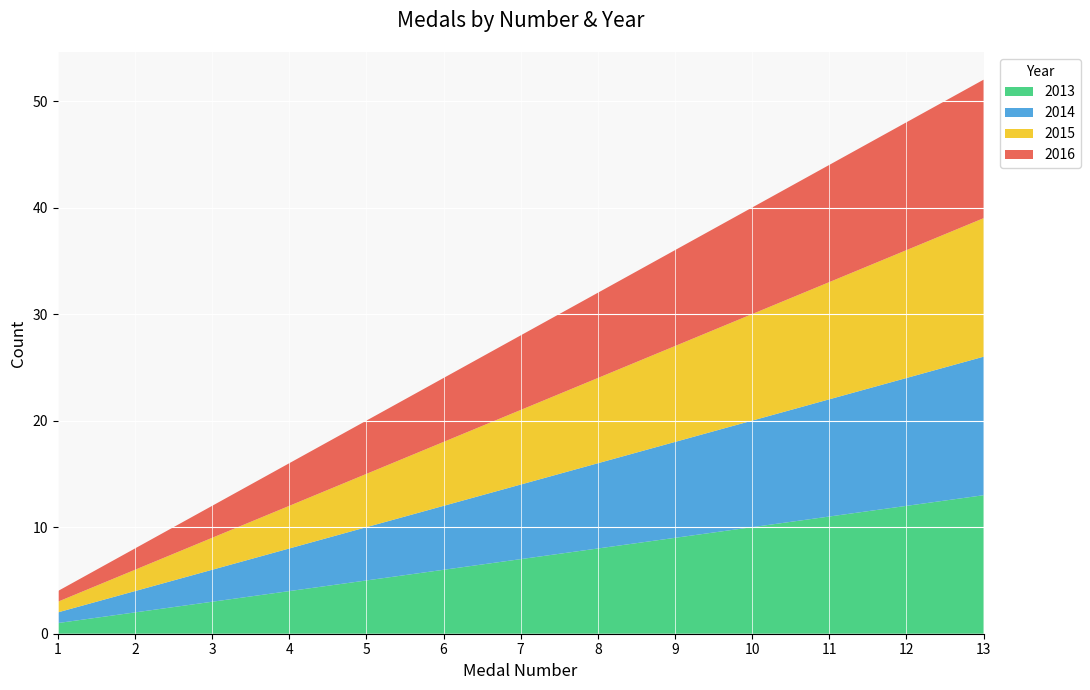

Reading right to left, extract all data points from this chart.

2013: 13	12	11	10	9	8	7	6	5	4	3	2	1
2014: 13	12	11	10	9	8	7	6	5	4	3	2	1
2015: 13	12	11	10	9	8	7	6	5	4	3	2	1
2016: 13	12	11	10	9	8	7	6	5	4	3	2	1